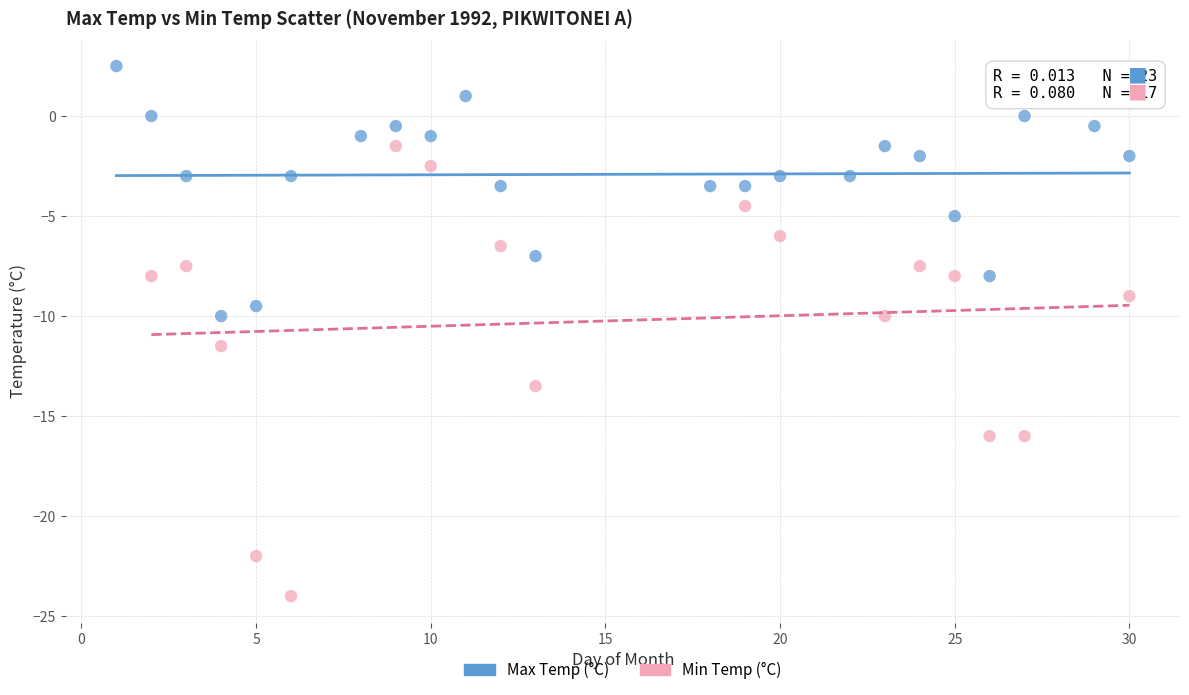

Which series contains the lowest Y value?

Min Temp (°C)